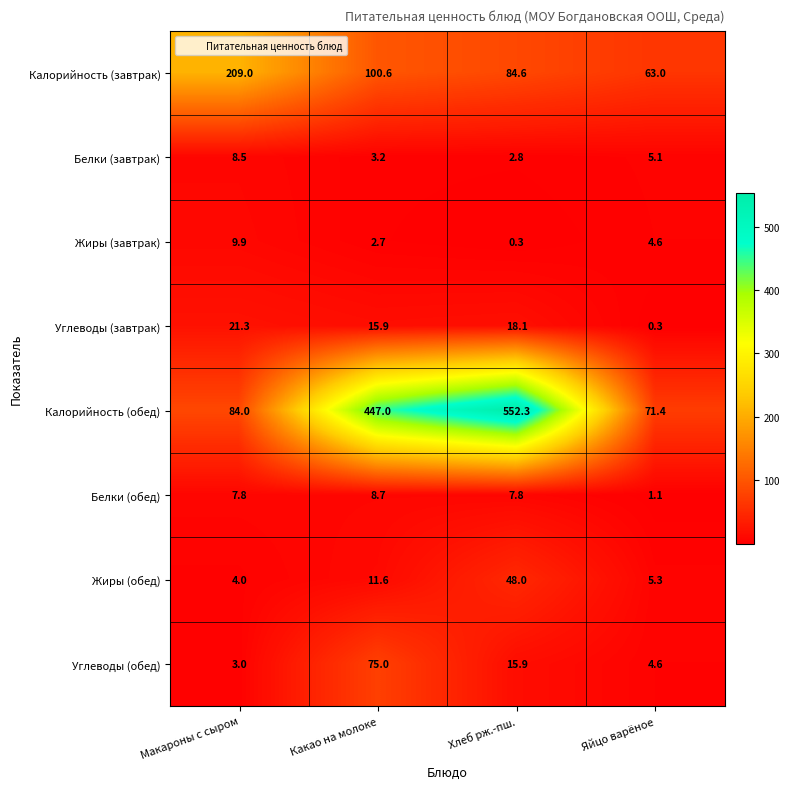

What is the difference between the highest and lowest values at Макароны с сыром?

206.0